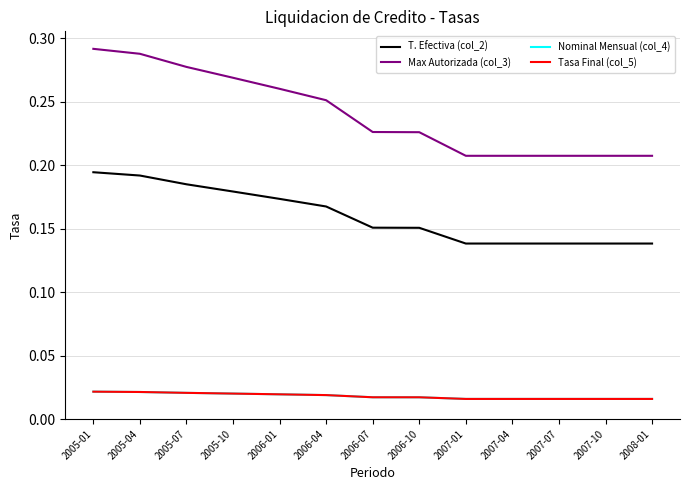

Between 2008-01 and 2005-04, which is larger?

2005-04